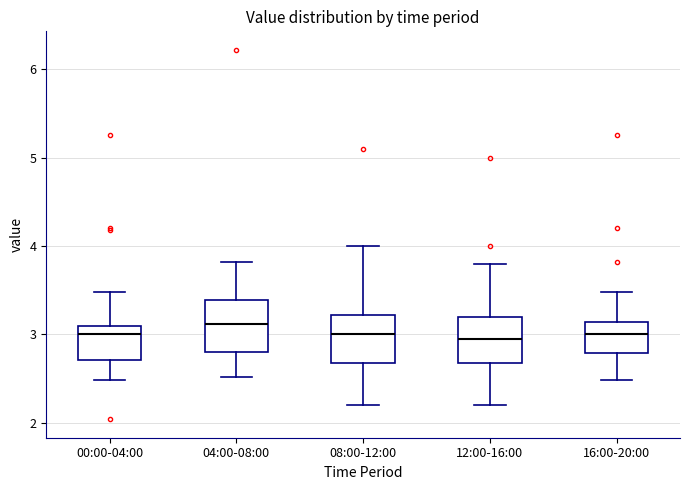

Which box's median line is the highest?

04:00-08:00